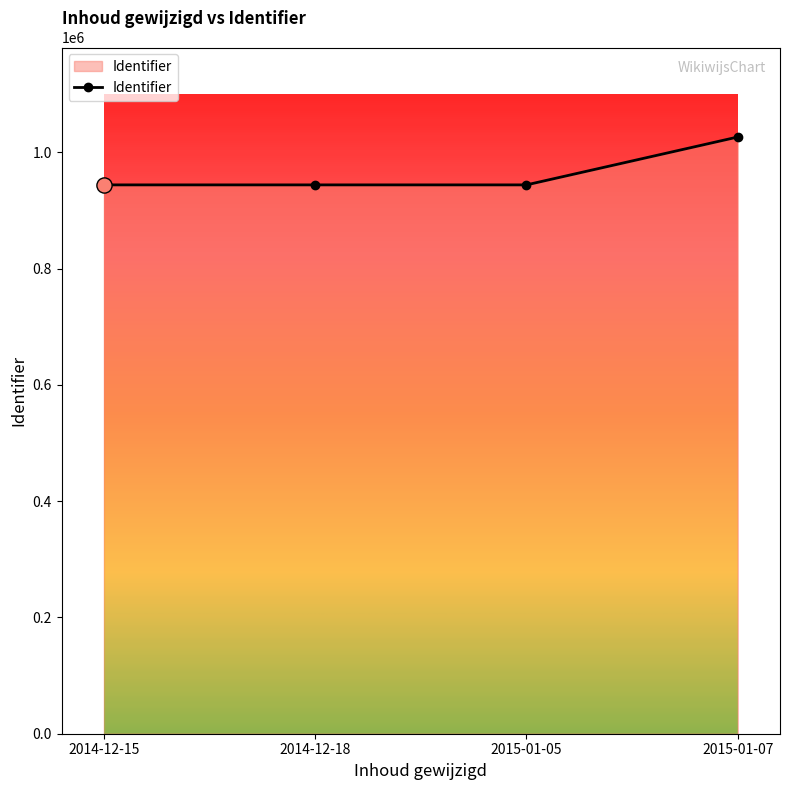

What is the change in value from 2015-01-05 to 2015-01-07?

+82340